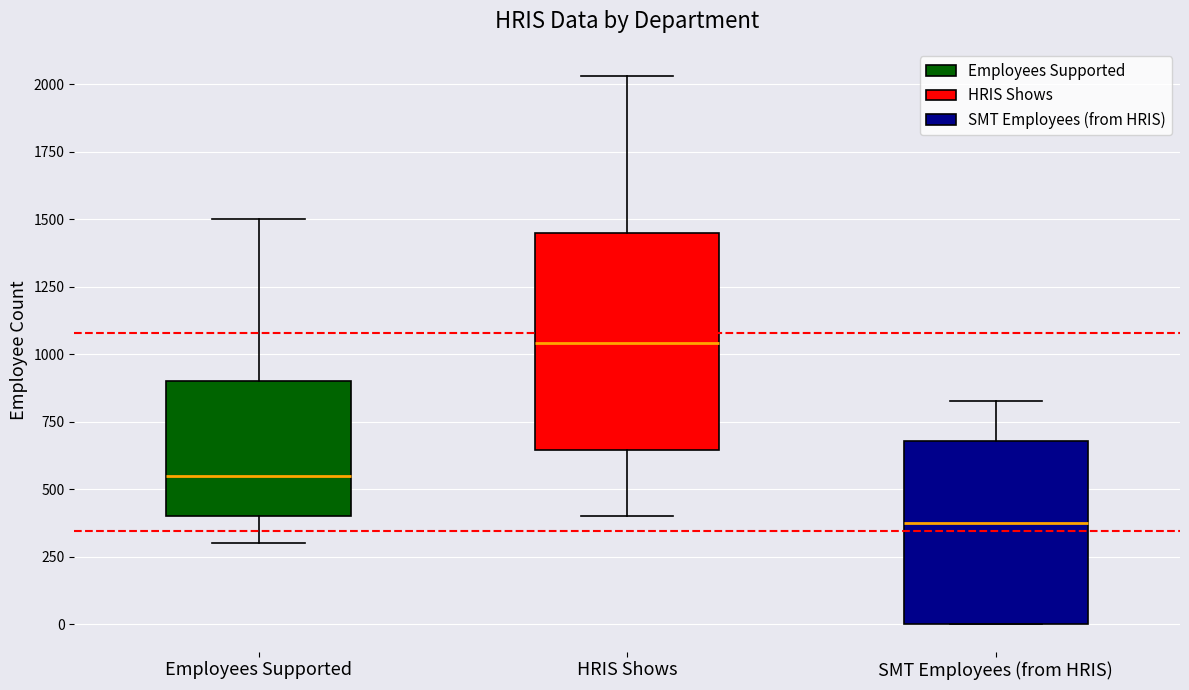

Reading left to right, transcribe this box plot: for each box, give where its median line is, the range the box spans, and where its two whiskers end, as read against the y-axis. The values are not printed on the chart, so give them approximately, as read against the axis.

Employees Supported: median 550, box 400 to 900, whiskers 300 to 1500
HRIS Shows: median 1050, box 650 to 1450, whiskers 400 to 2050
SMT Employees (from HRIS): median 350, box 0 to 700, whiskers 0 to 850